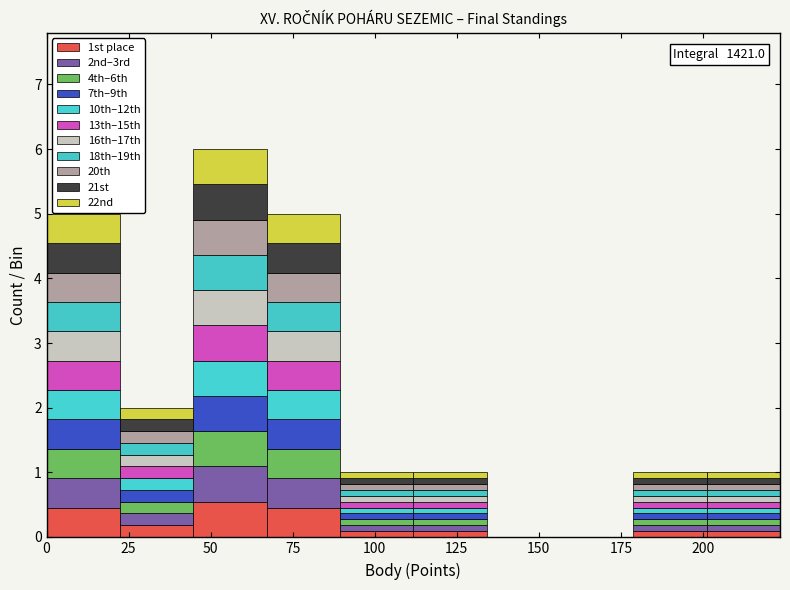

Which range on the x-axis has the tallest stacked bar (by total height)?

45 to 65